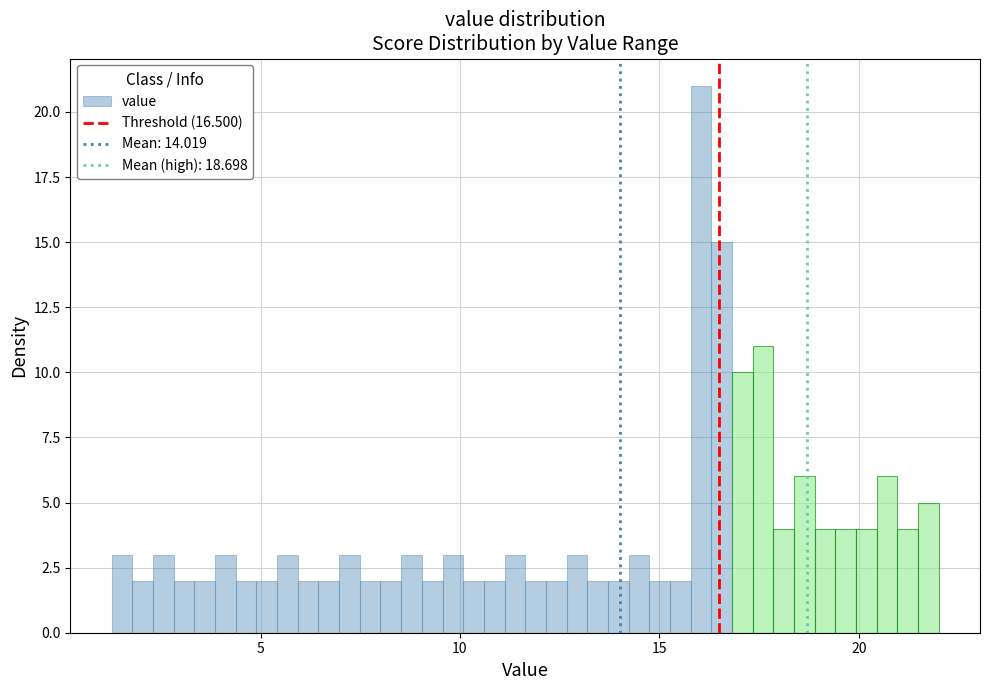

Around what value on the x-axis is the tallest bar? Give the approximate position of its centre, as read against the axis.

16.0